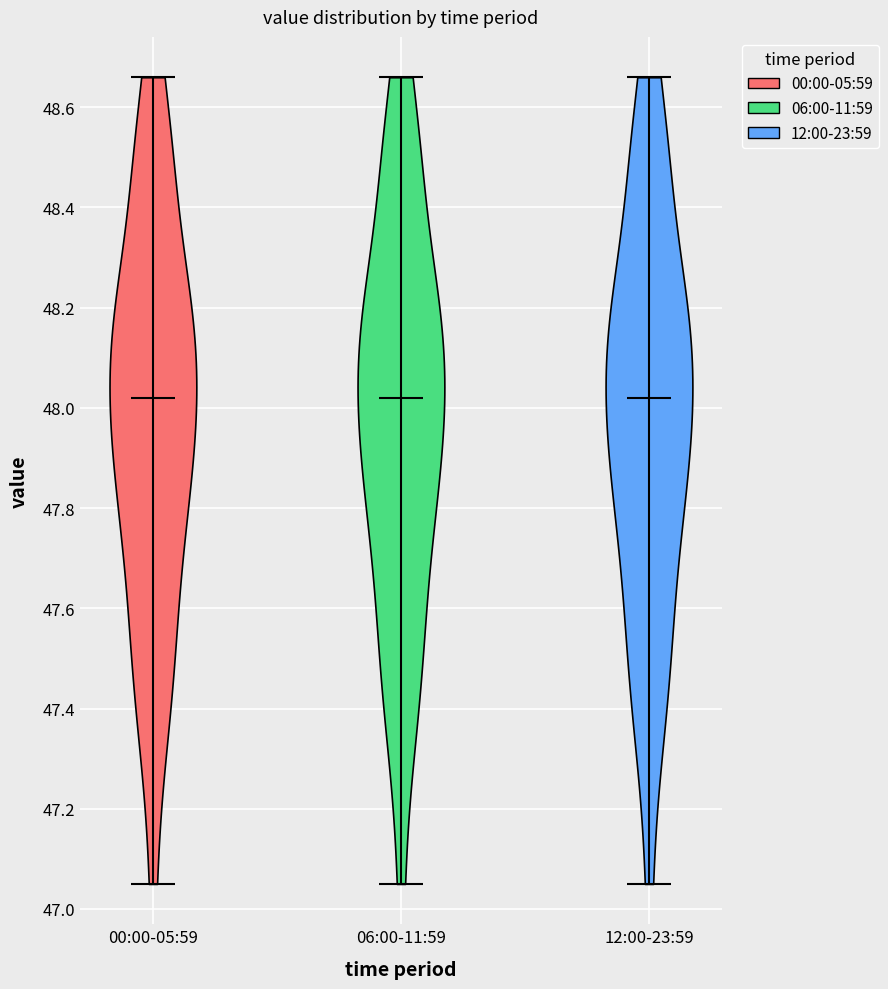

What is the lowest point the violin for 00:00-05:59 reaches on the y-axis? The values are not printed on the chart, so give them approximately, as read against the axis.

47.06